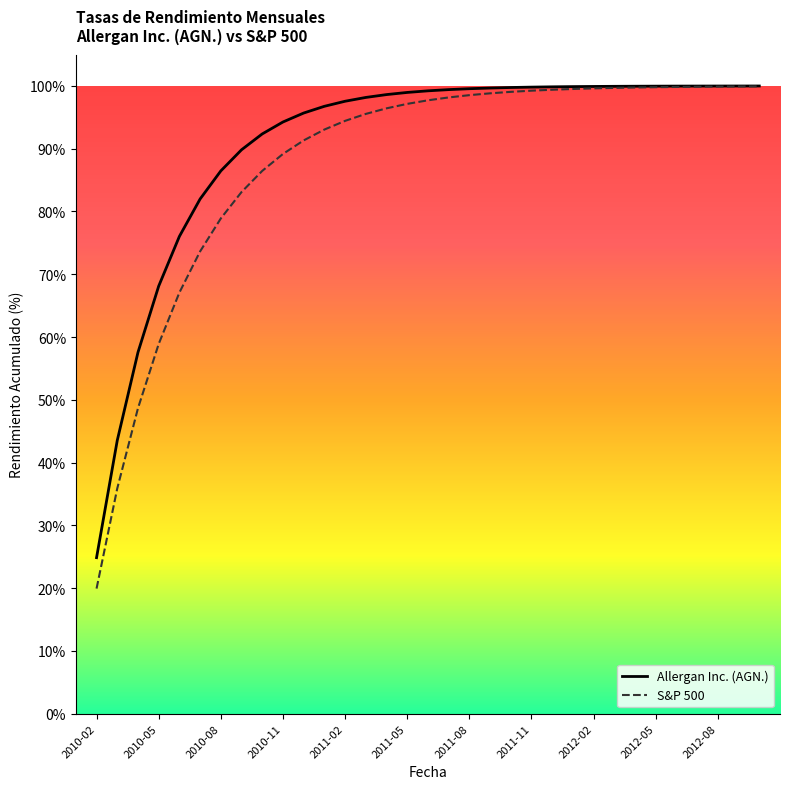

What is the minimum value for S&P 500?

19.9